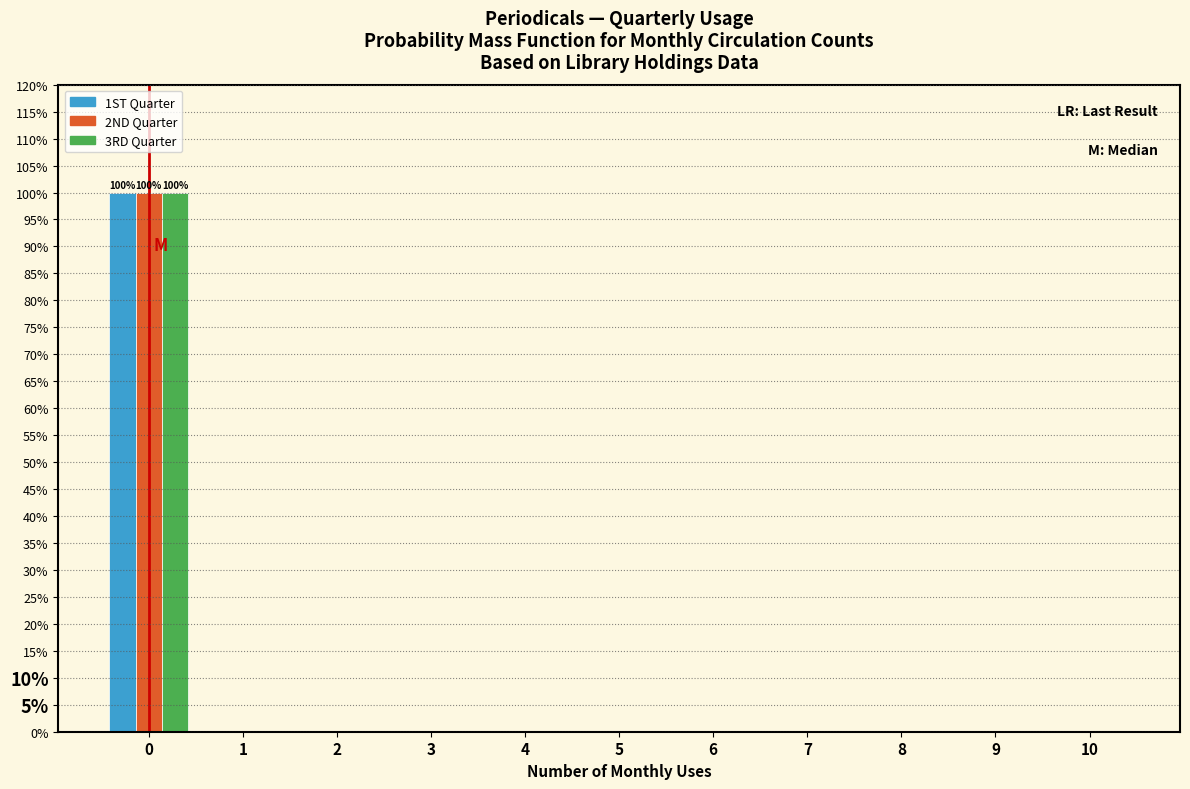

What are all the series names shown in the legend?

1ST Quarter, 2ND Quarter, 3RD Quarter